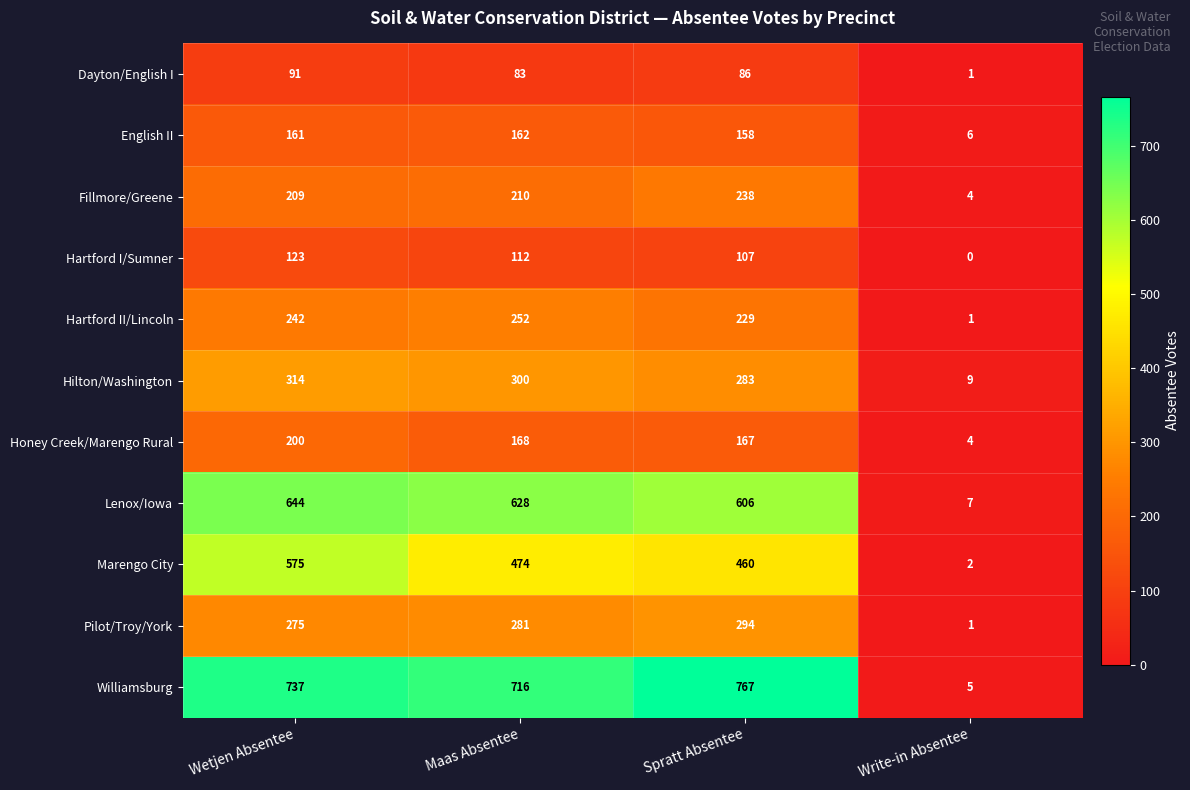

Is it true that English II equals 81 at Maas Absentee?

False